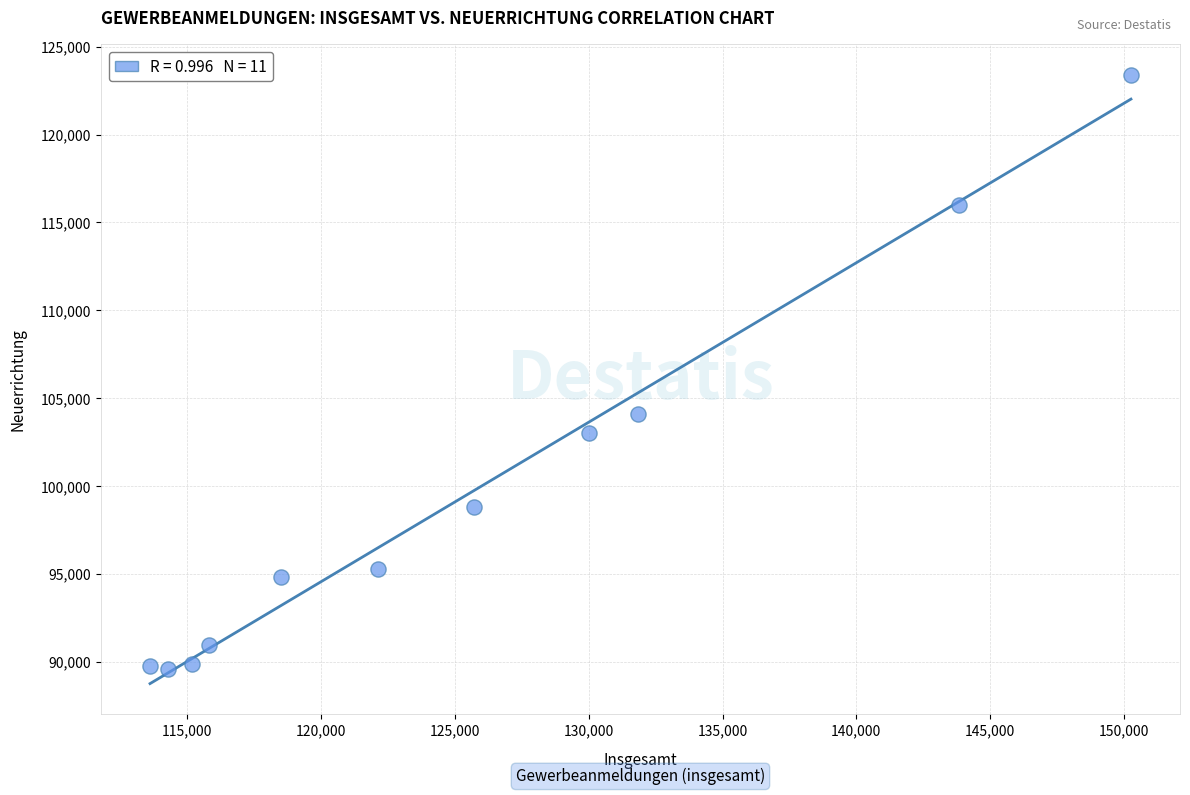

What is the average X value?

125563